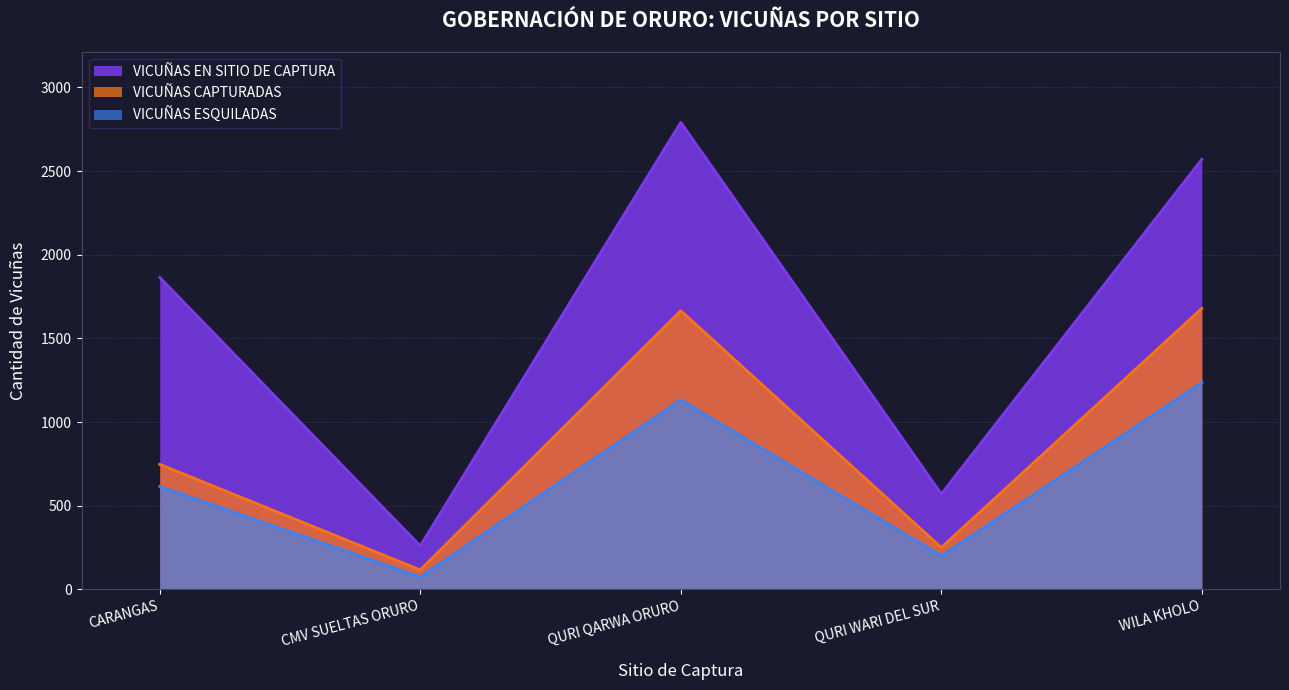

True or false: VICUÑAS ESQUILADAS has more than 0 interior local peaks.

True